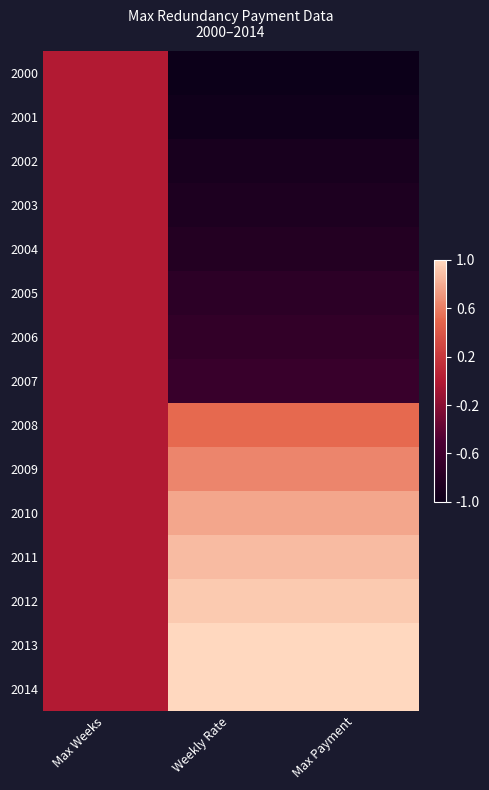

At which category is the sum across all series the highest?

Max Weeks